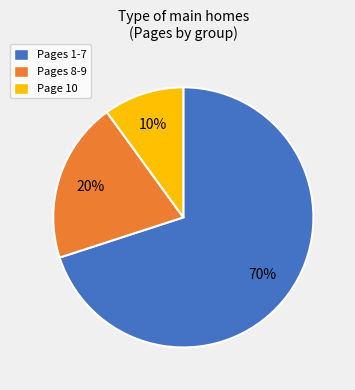

Combined, do Pages 8-9 and Page 10 account for over 50%?

No